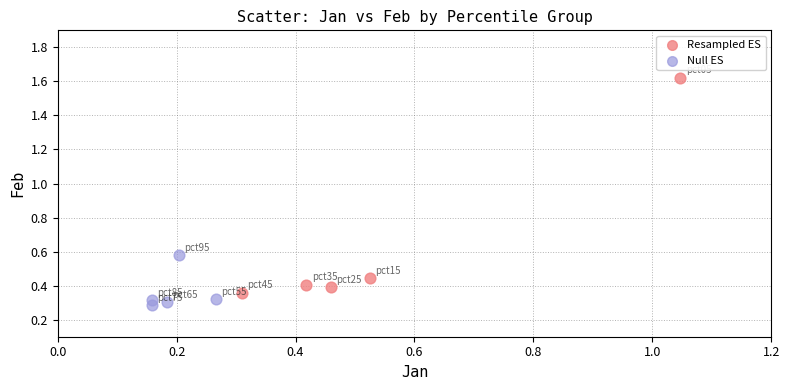

What are all the series names shown in the legend?

Resampled ES, Null ES